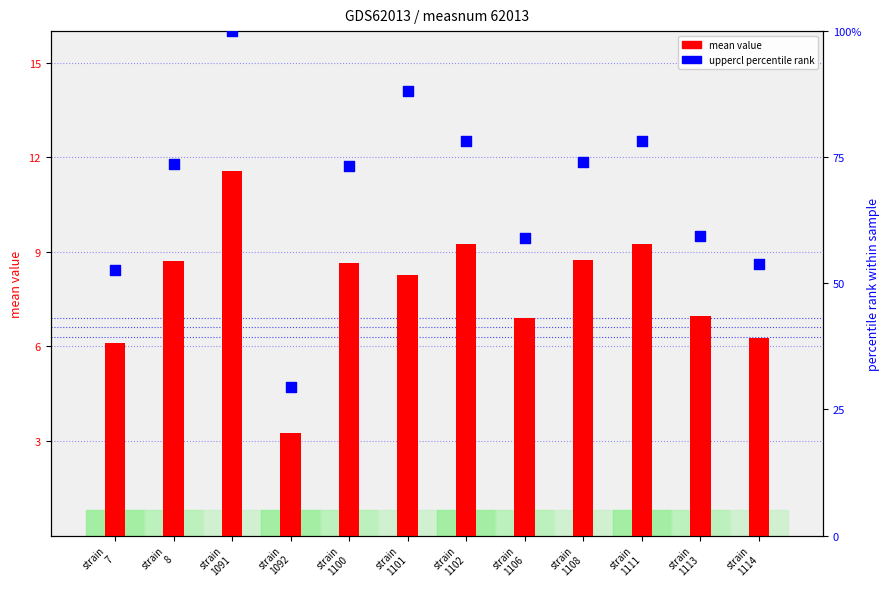

Which series reaches the maximum Y coordinate?

uppercl (percentile)